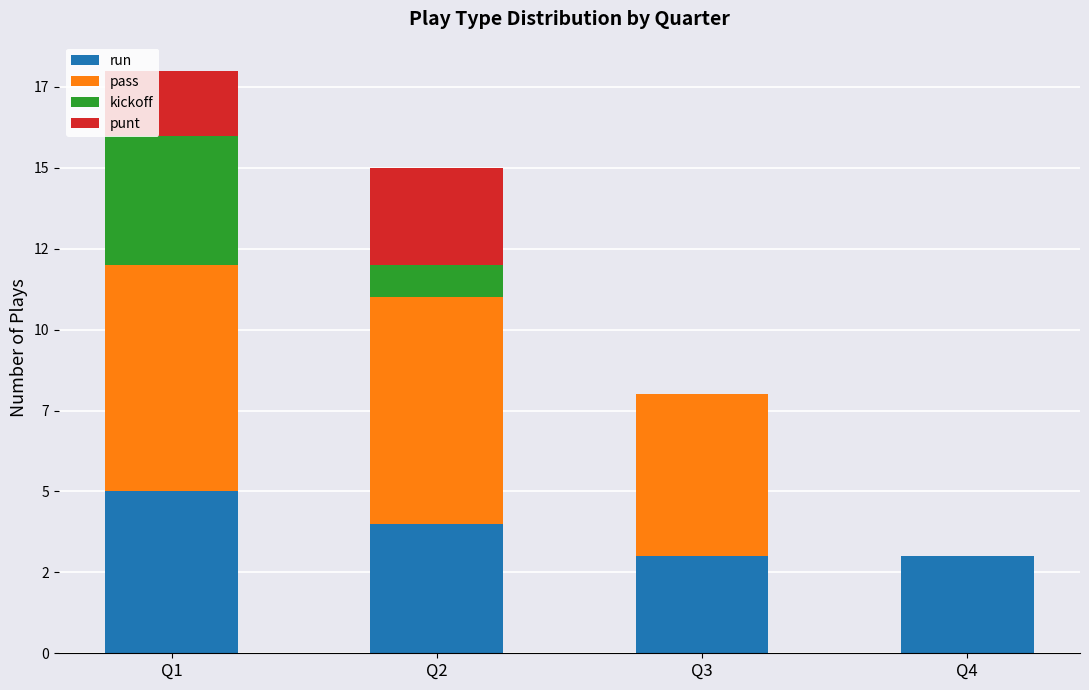

What is the sum of the pass values at Q3 and Q1?

12